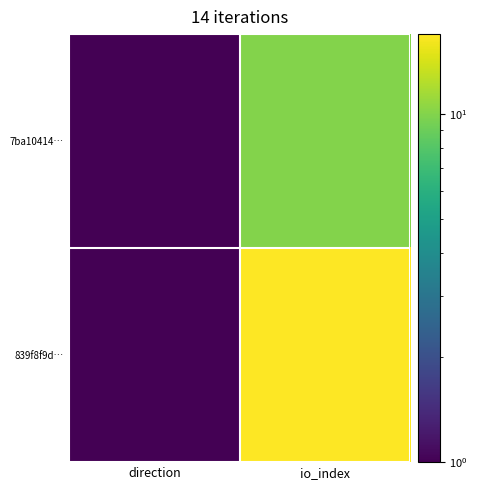

What is the spread (max minus min) of values at io_index?

7